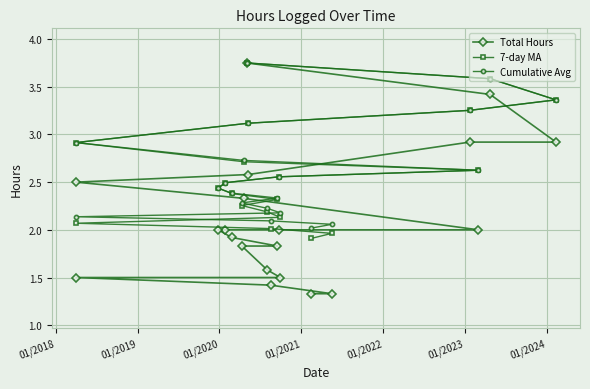

What is the smallest value displayed?

1.3